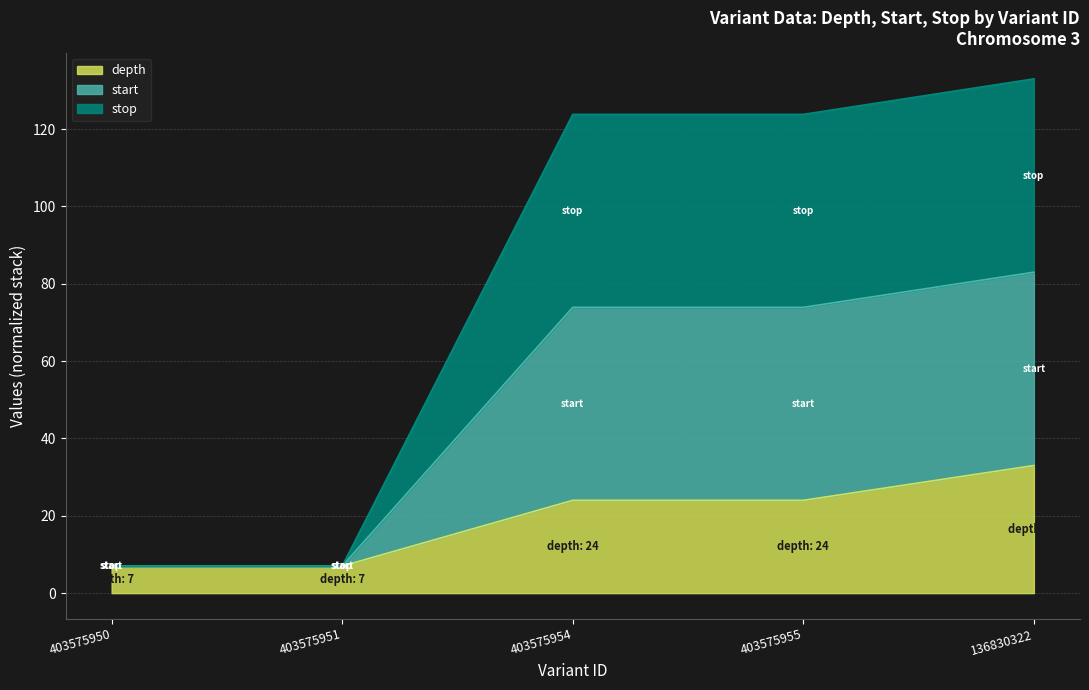

Which series has the largest total across all categories?

start